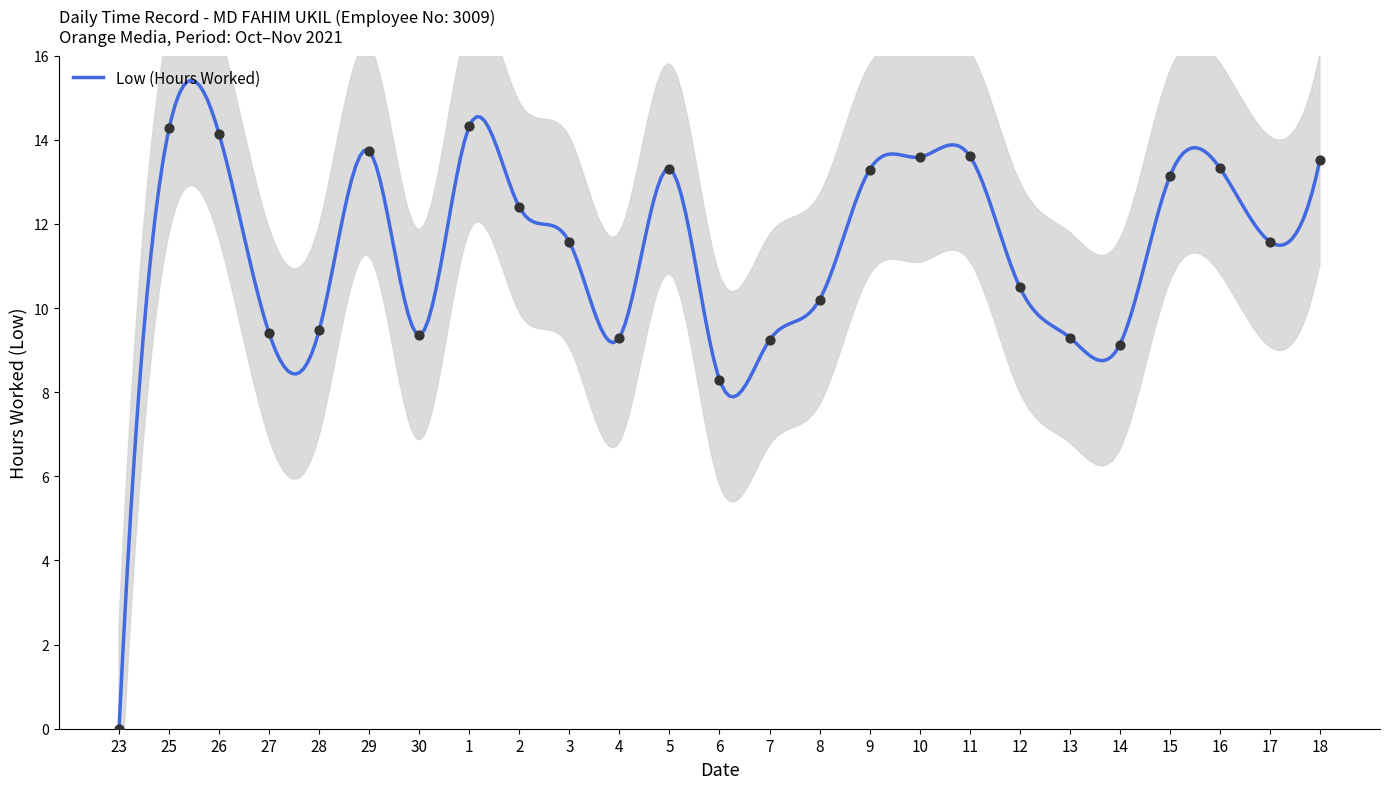

What is the change in value from 27 to 28?

+0.1